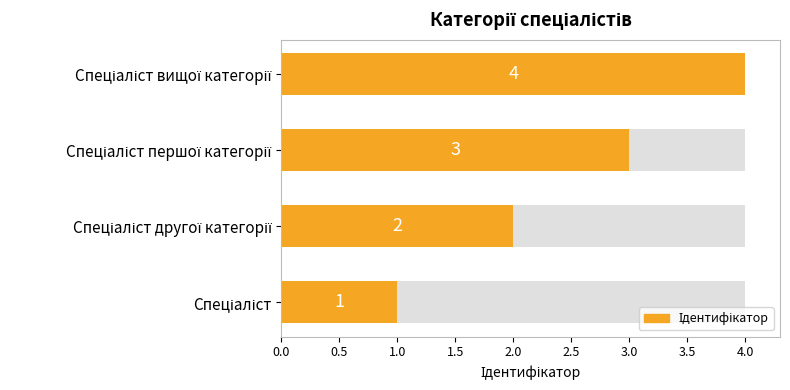

What is the change in value from Спеціаліст другої категорії to Спеціаліст вищої категорії?

+2